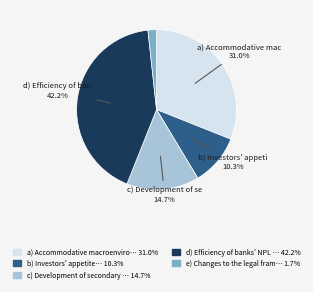

Is there any slice that represents more than half of the pie?

No